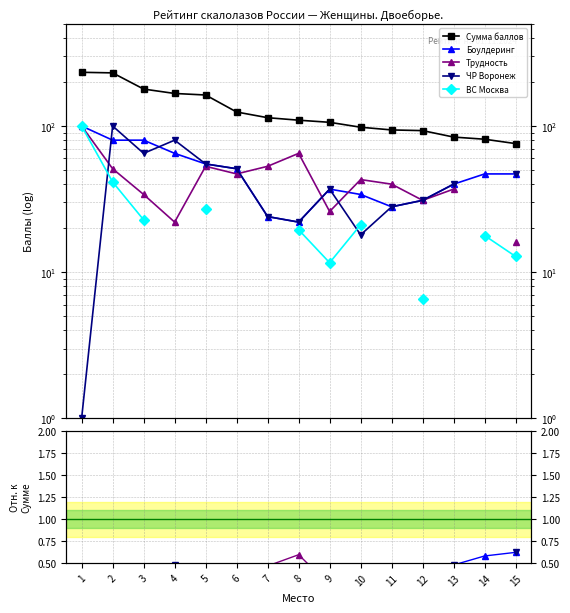

What are all the series names shown in the legend?

Сумма баллов, Боулдеринг, Трудность, ЧР Воронеж, ВС Москва